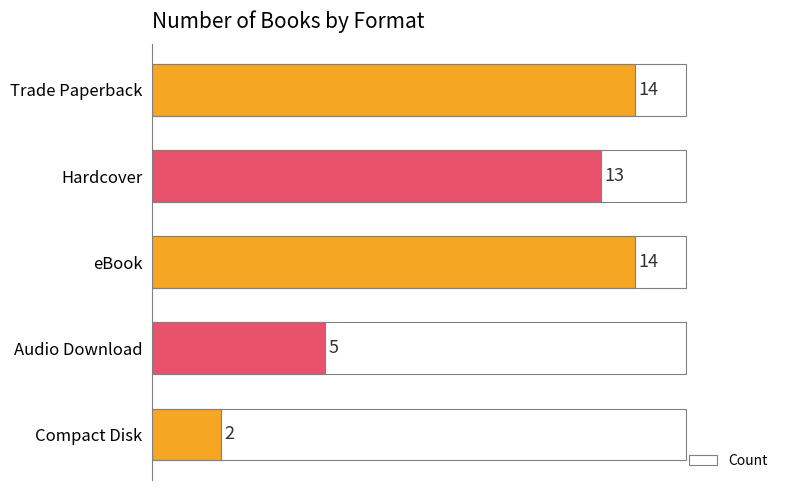

What is the average value?

10